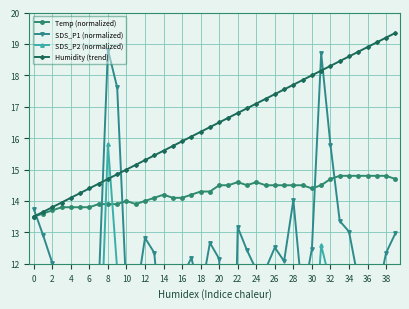

How many lines are shown in the chart?

4